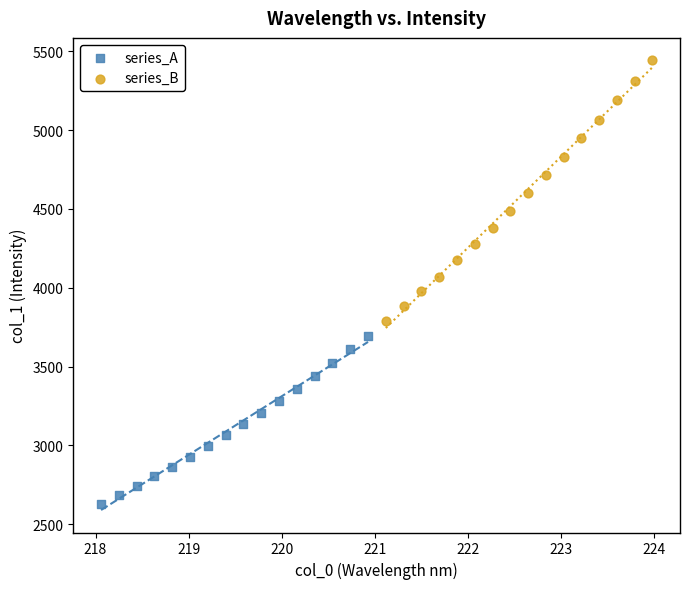

Which series reaches the minimum Y coordinate?

series_A